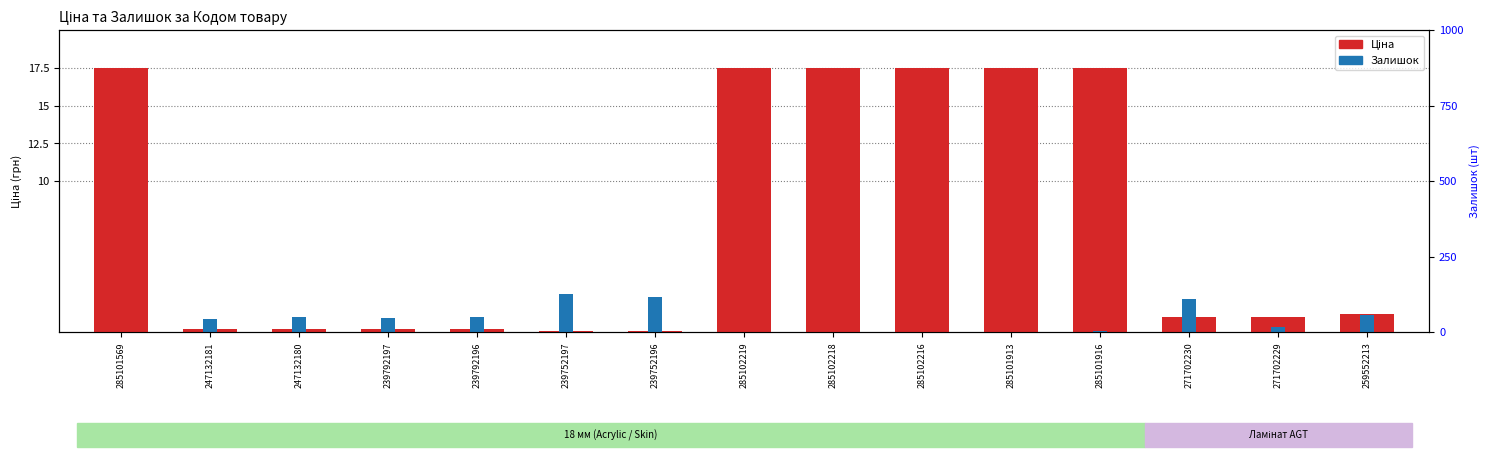

Which has a higher value, 285101916 or 285101913?

285101916